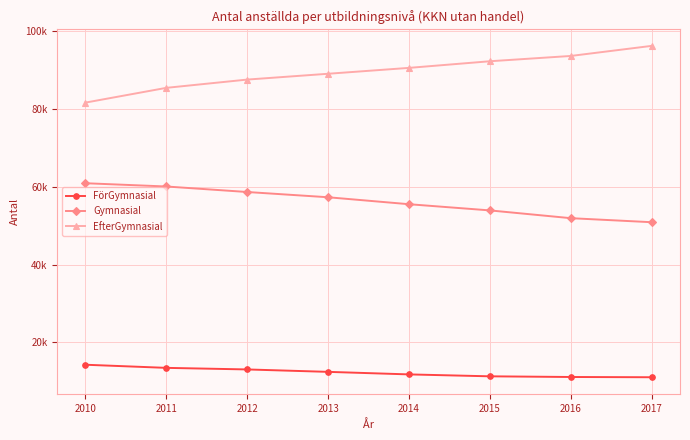

Is this an area chart (filled region under the line)?

No